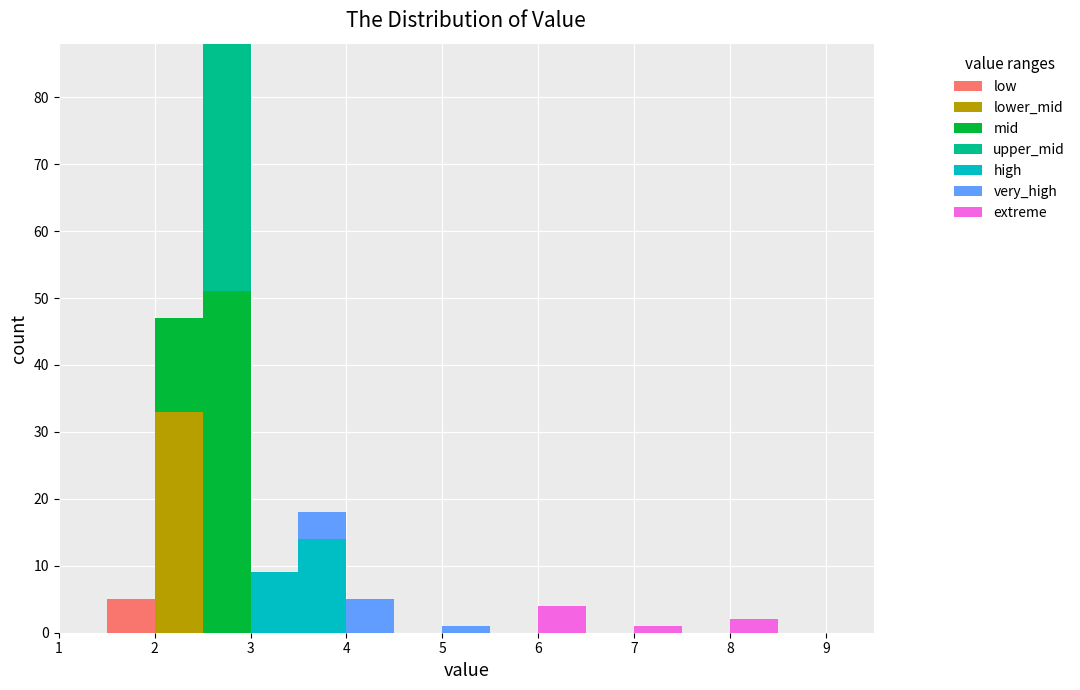

Reading left to right, list every stacked bar in this chart as the range it spans on the x-axis followed by its total height. The values are not printed on the chart, so give them approximately, as read against the axis.

1.0 to 1.5: 0
1.5 to 2.0: 5
2.0 to 2.5: 47
2.5 to 3.0: 88
3.0 to 3.5: 9
3.5 to 4.0: 18
4.0 to 4.5: 5
4.5 to 5.0: 0
5.0 to 5.5: 1
5.5 to 6.0: 0
6.0 to 6.5: 4
6.5 to 7.0: 0
7.0 to 7.5: 1
7.5 to 8.0: 0
8.0 to 8.5: 2
8.5 to 9.0: 0
9.0 to 9.5: 0